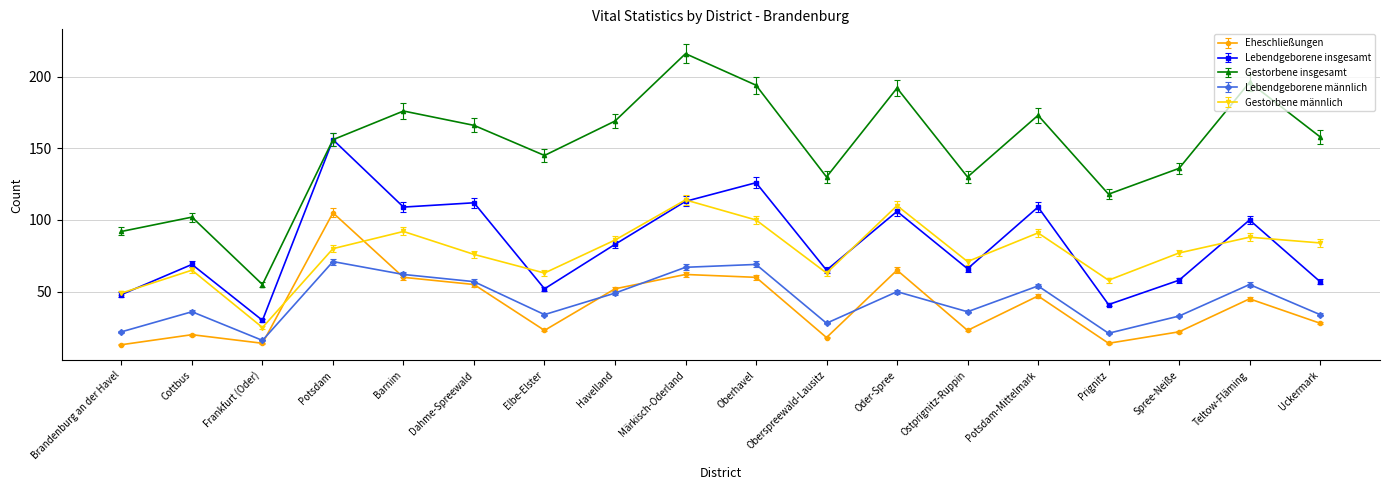

Is this an area chart (filled region under the line)?

No